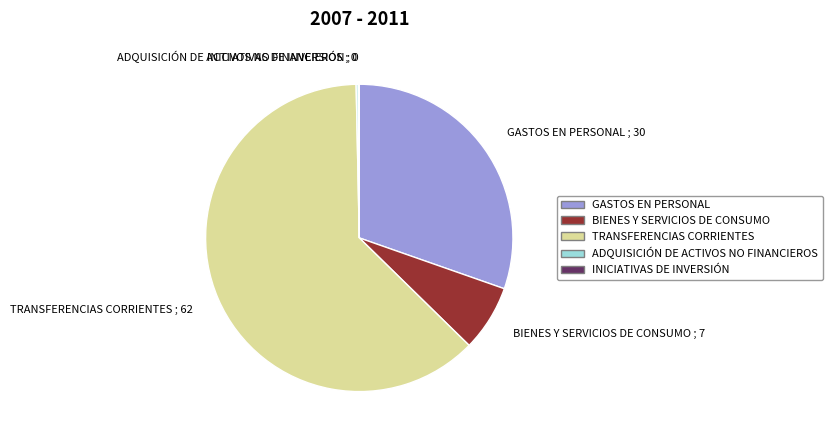

Which category has the biggest portion of the pie?

TRANSFERENCIAS CORRIENTES